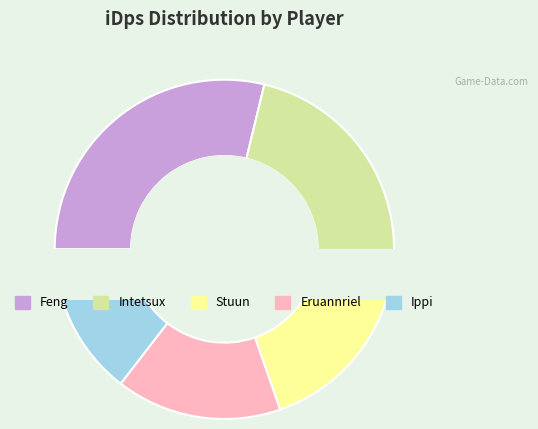

Count the number of slices in the pie.

5